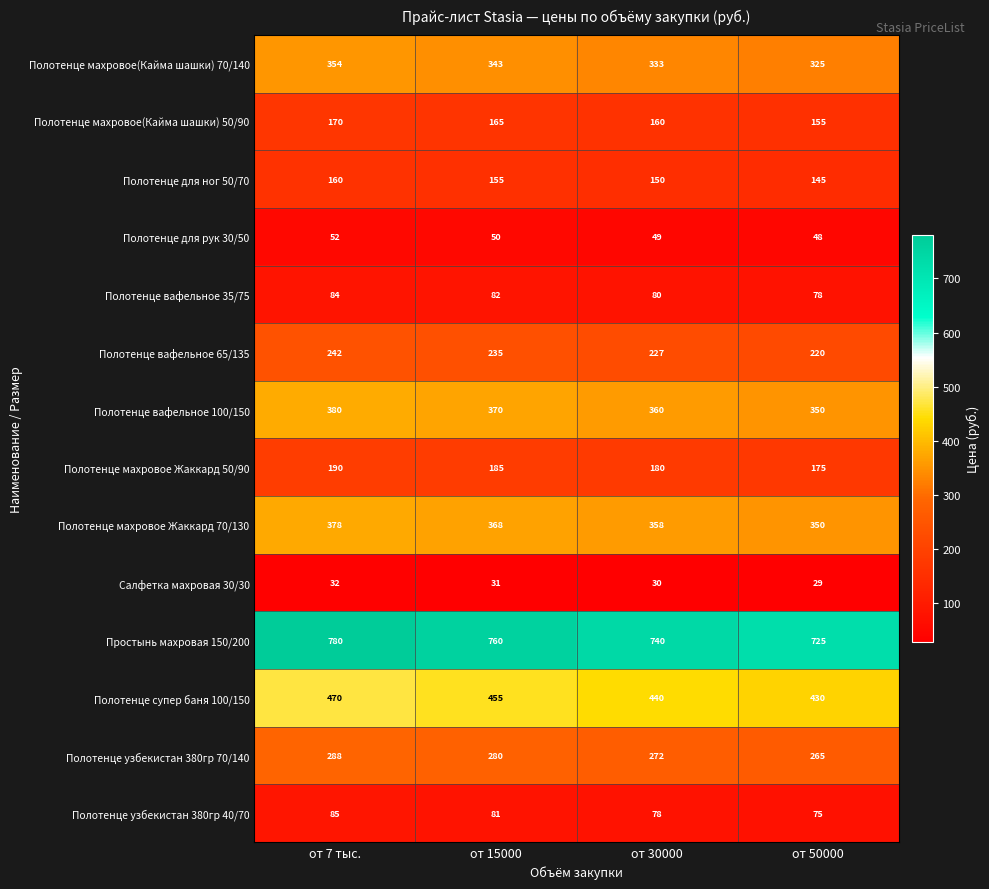

Which series has the largest range (max minus min)?

Простынь махровая 150/200